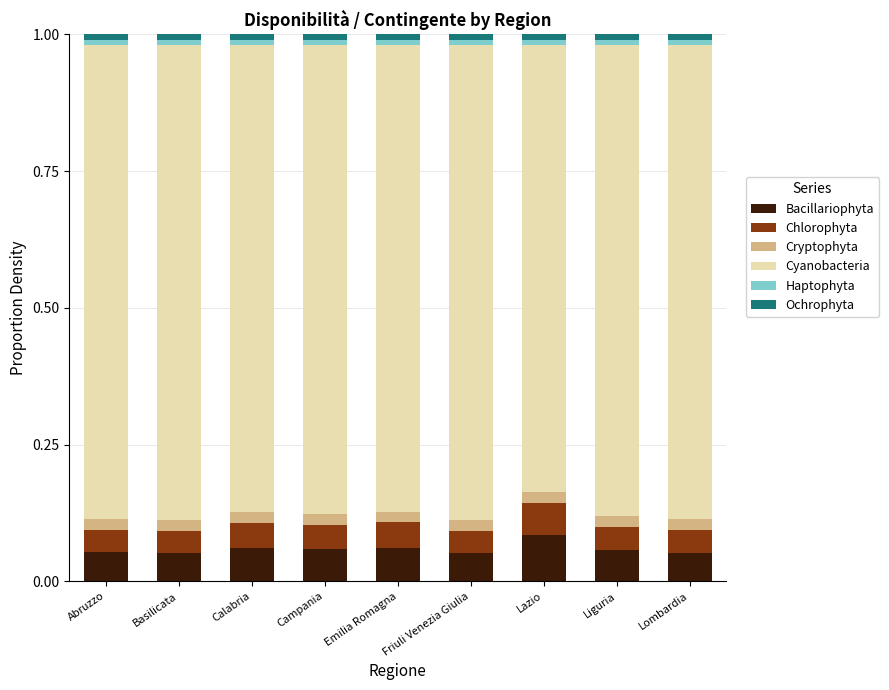

Which category has the highest value in the Bacillariophyta series?

Lazio